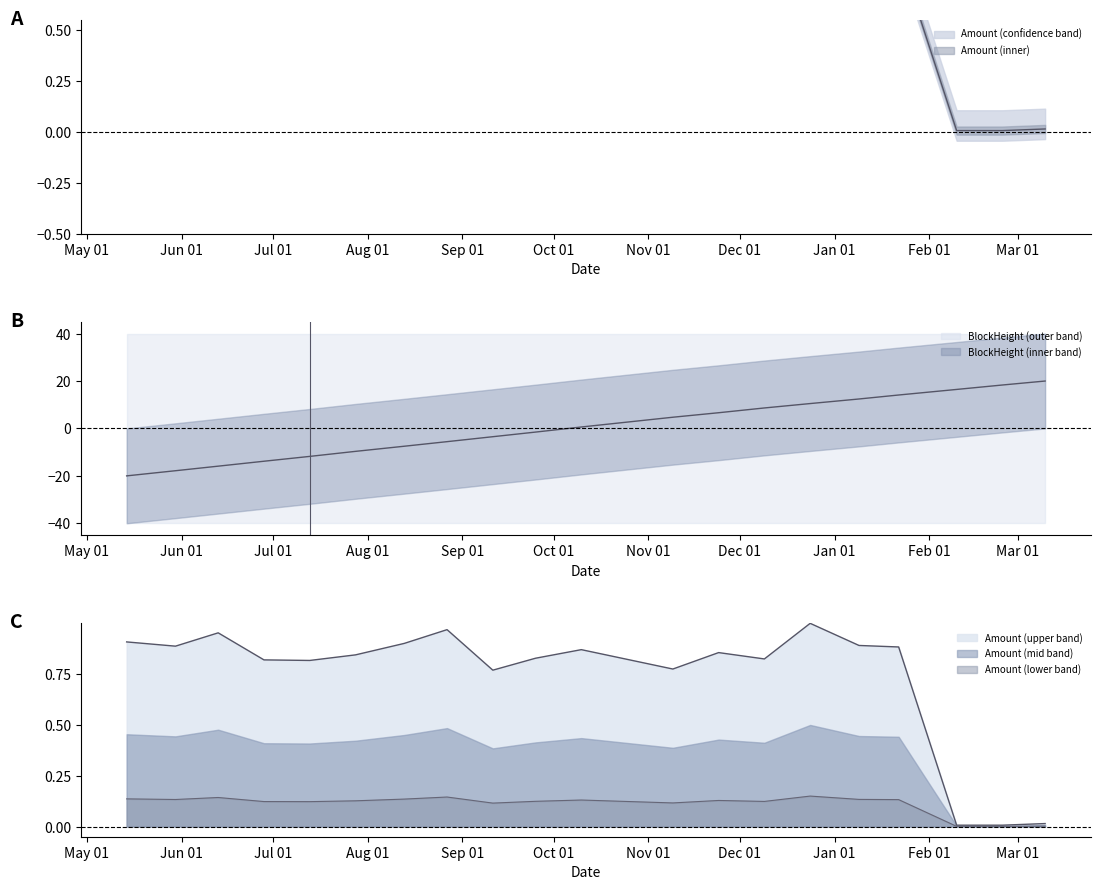

What is the difference between the second highest and minimum values in the BlockHeight_norm series?

38.3